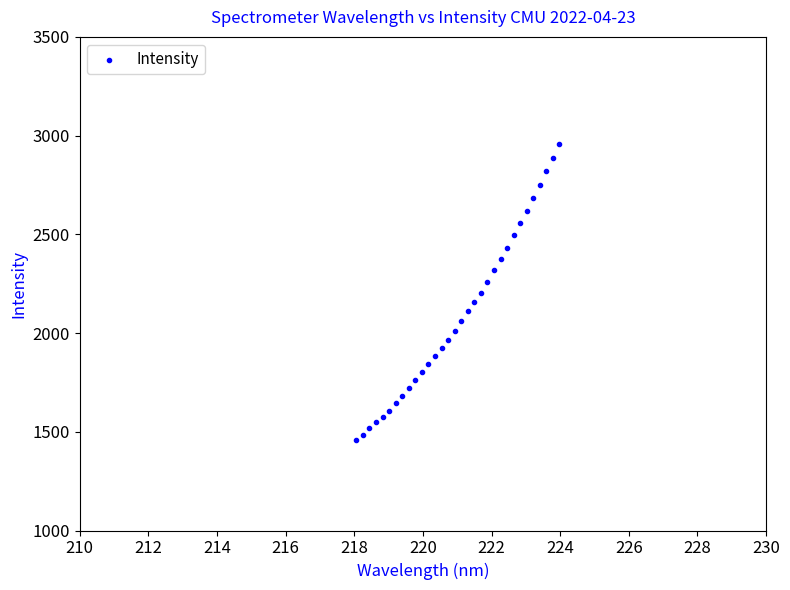

What is the range of Y values (max minus min)?

1499.8